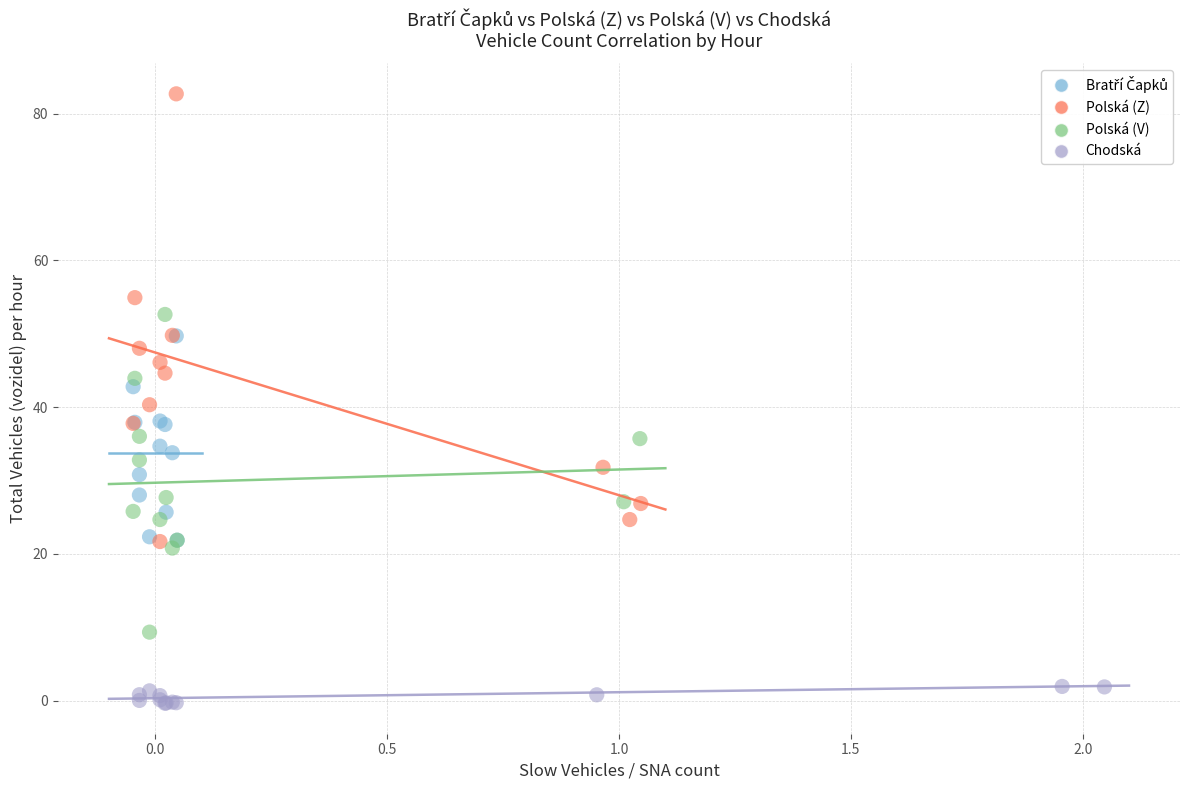

Which series has the widest spread of Y values?

Polská (Z)